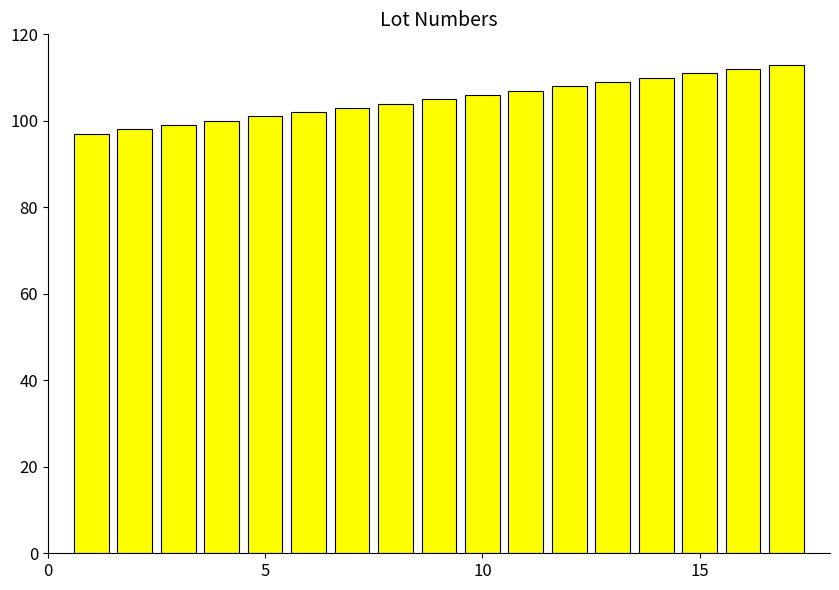

What is the value of the 4th bar from the left?

100